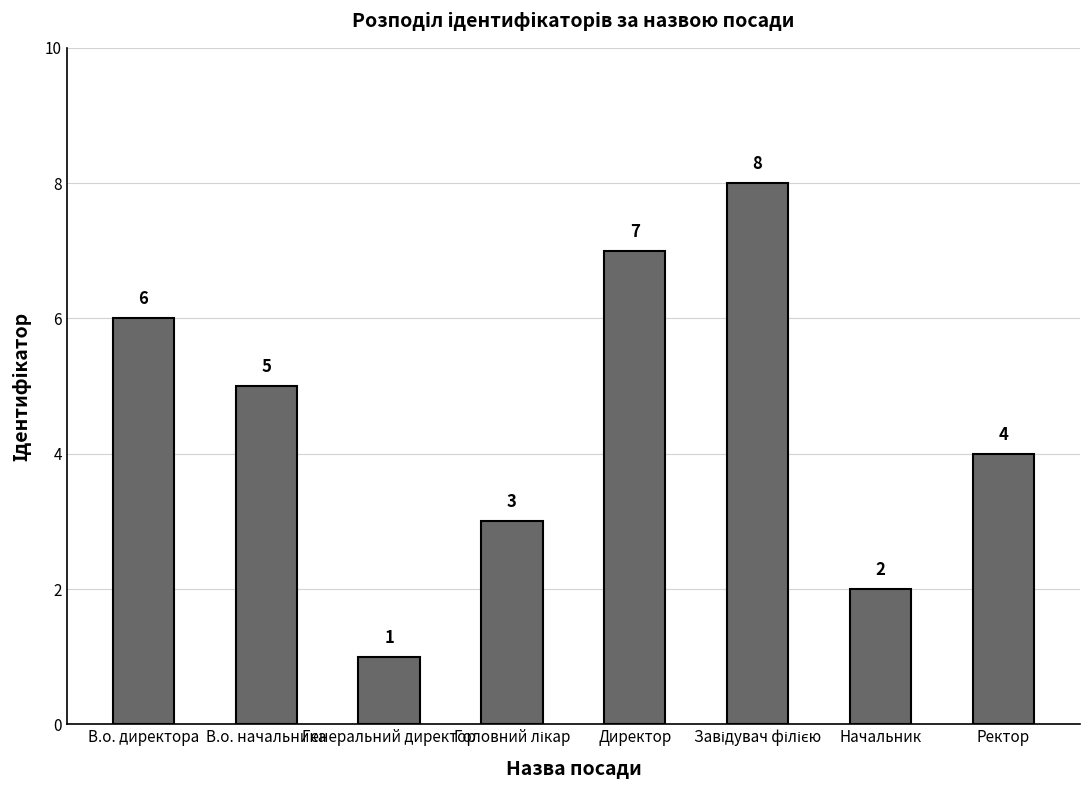

Which label corresponds to the smallest value in the chart?

Генеральний директор